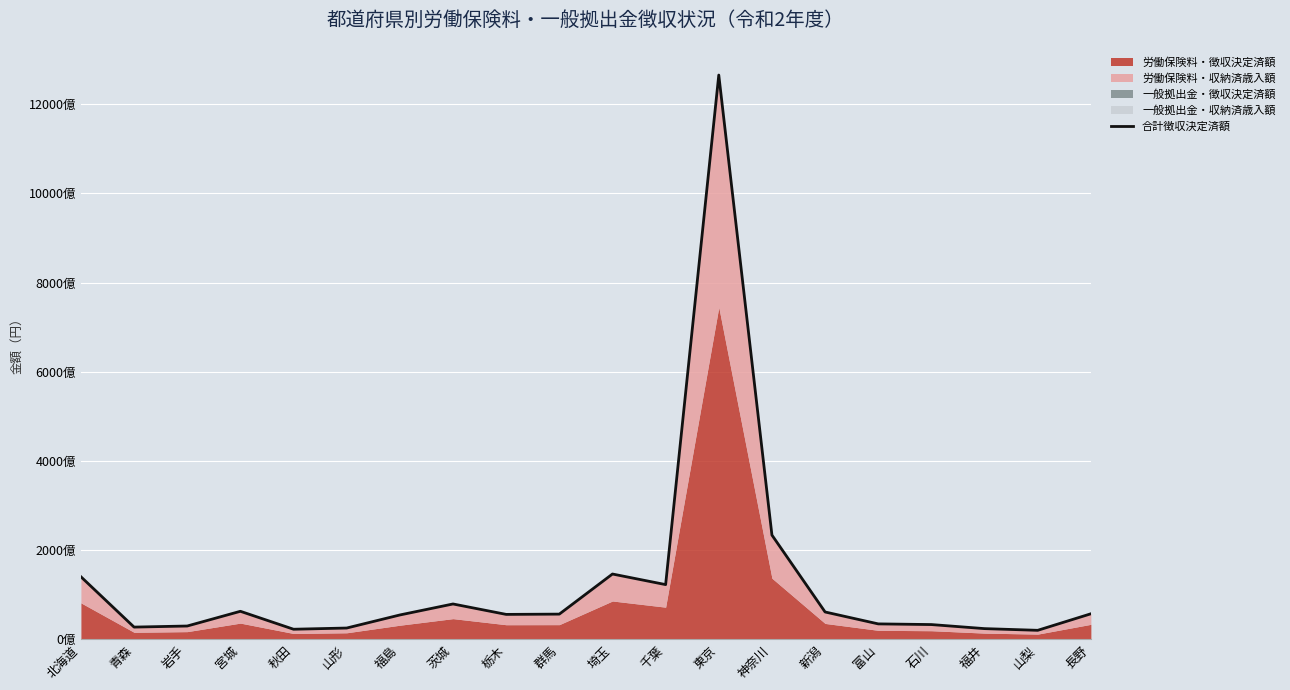

True or false: the data shows 89404292158 at 埼玉.

False